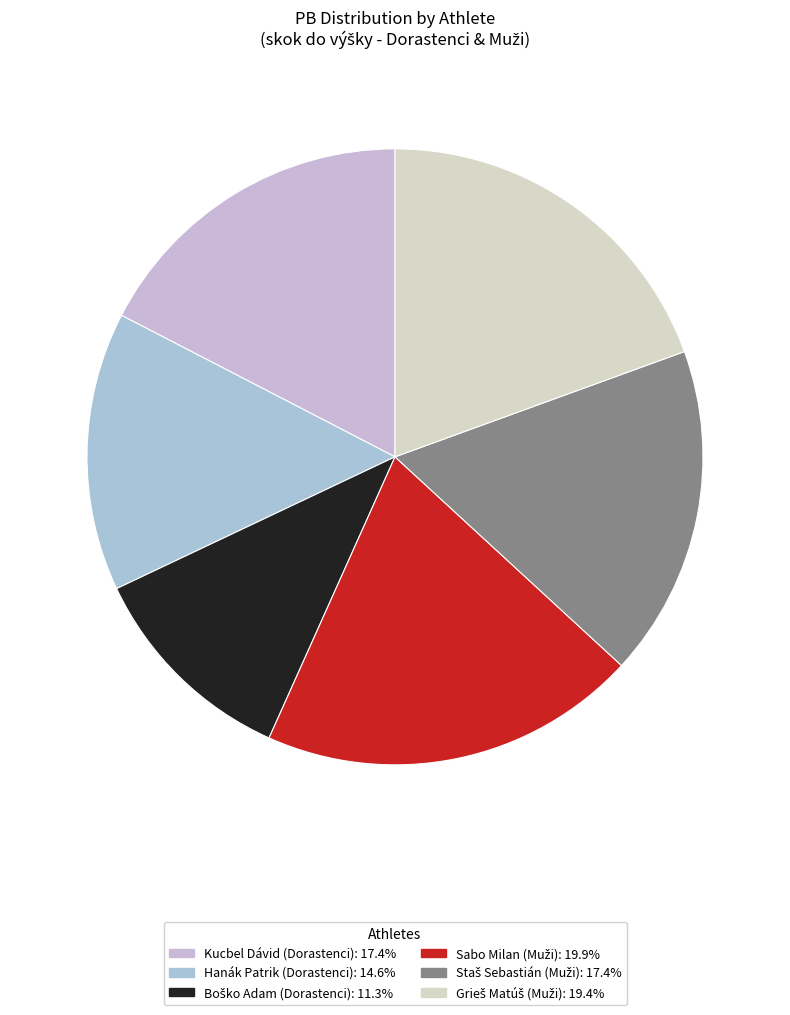

Is the sum of Grieš Matúš (Muži) and Sabo Milan (Muži) greater than half?

No